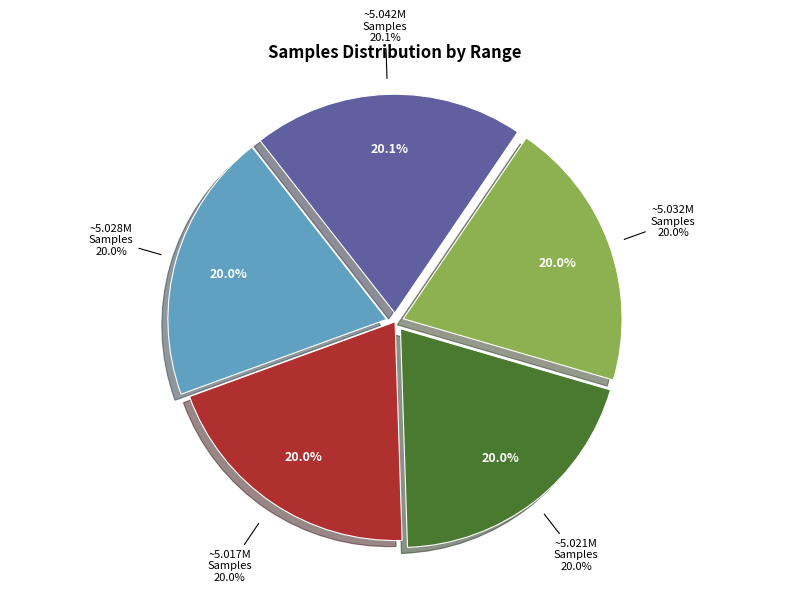

What percentage is the 28 slice, to the nearest percent?

20%